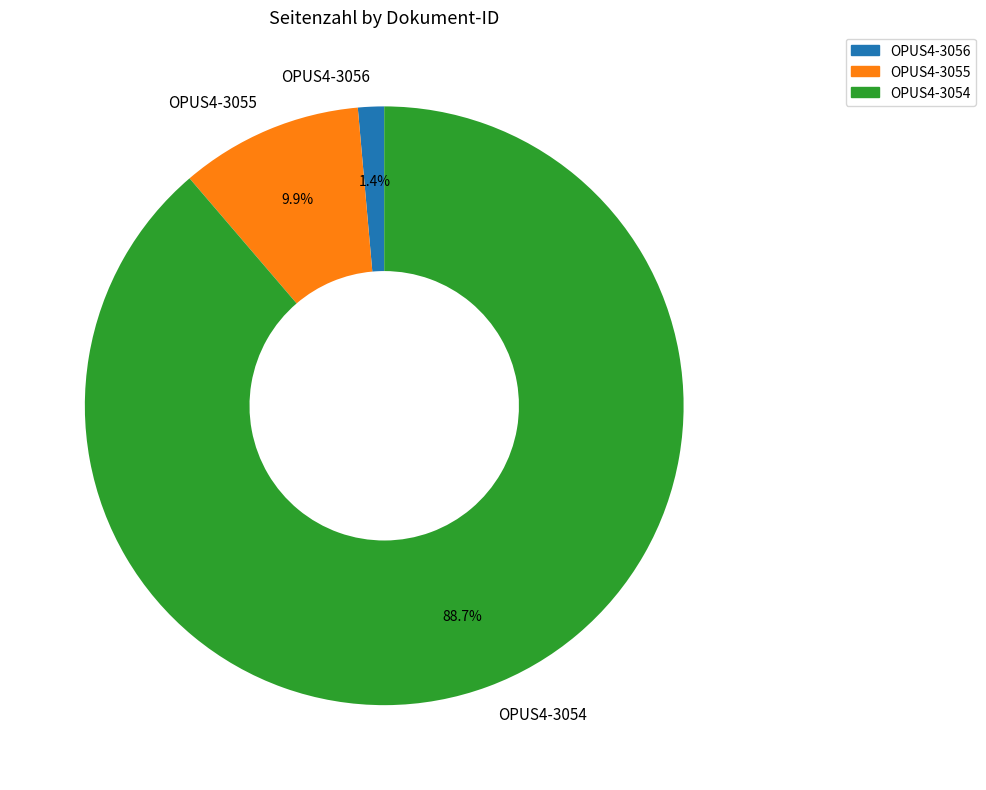

Count the number of slices in the pie.

3